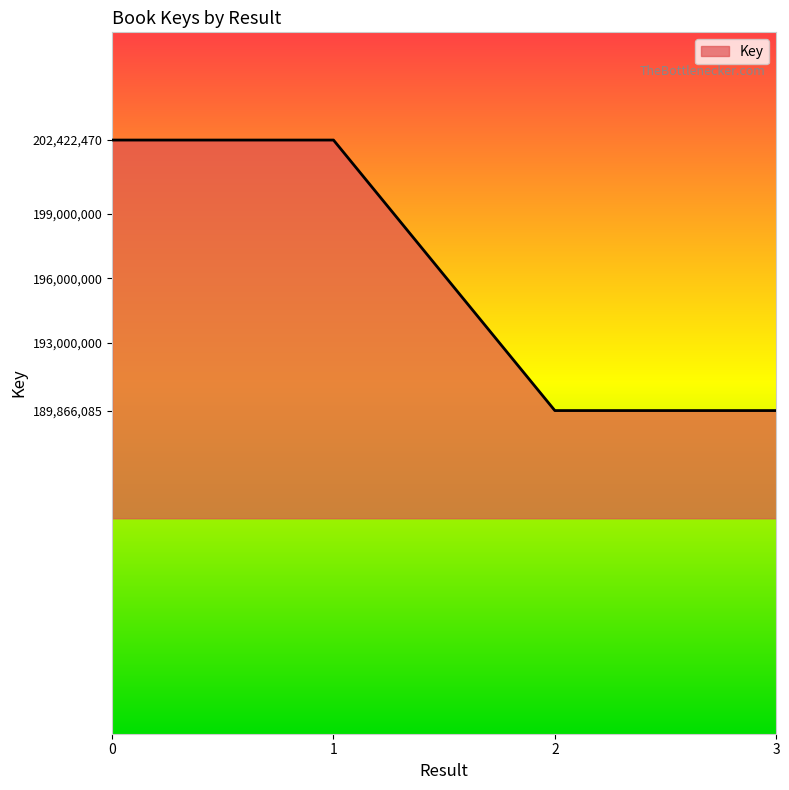

How many lines are shown in the chart?

1